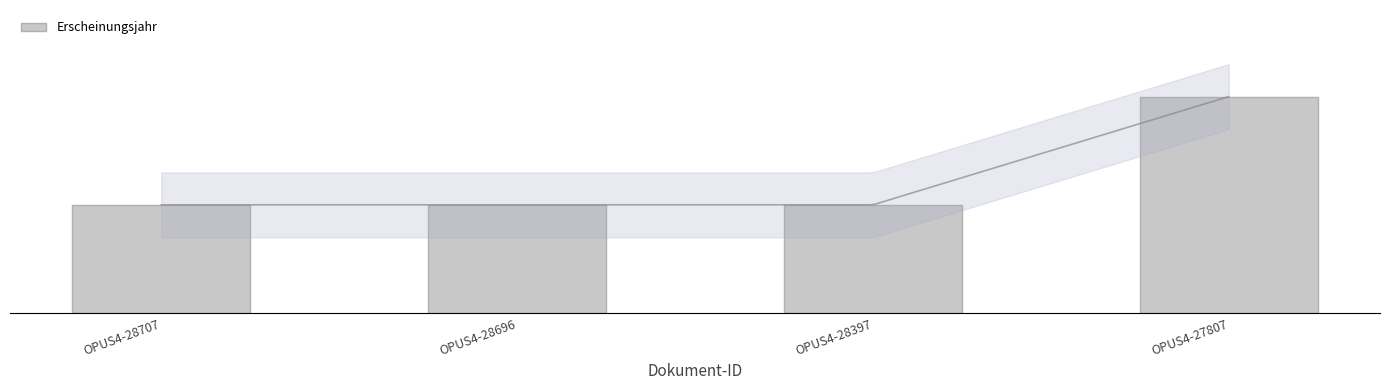

Rank the categories by value from highest to lowest.

OPUS4-27807, OPUS4-28707, OPUS4-28696, OPUS4-28397